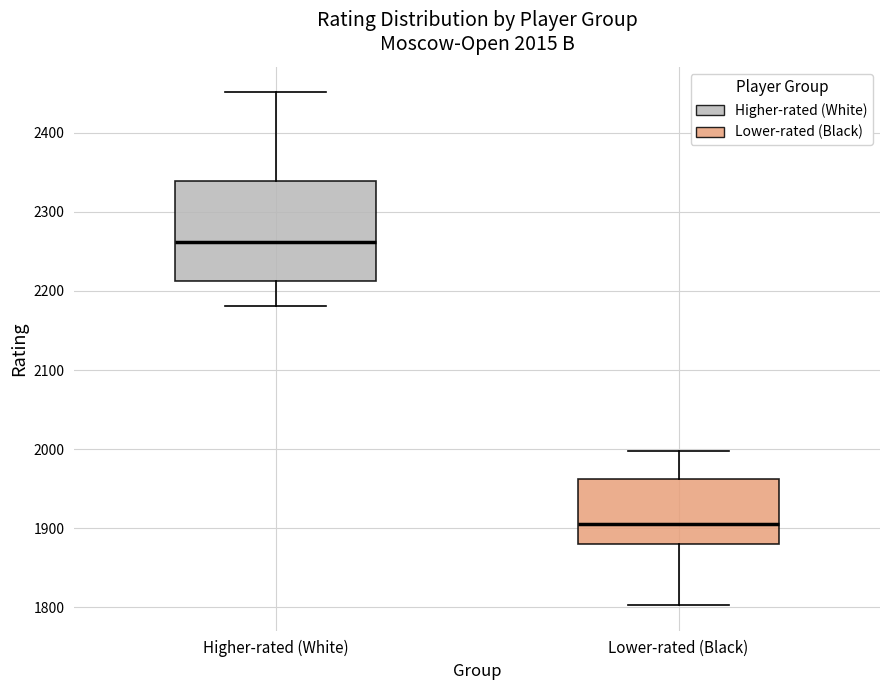

Which box's median line is the lowest?

Lower-rated (Black)